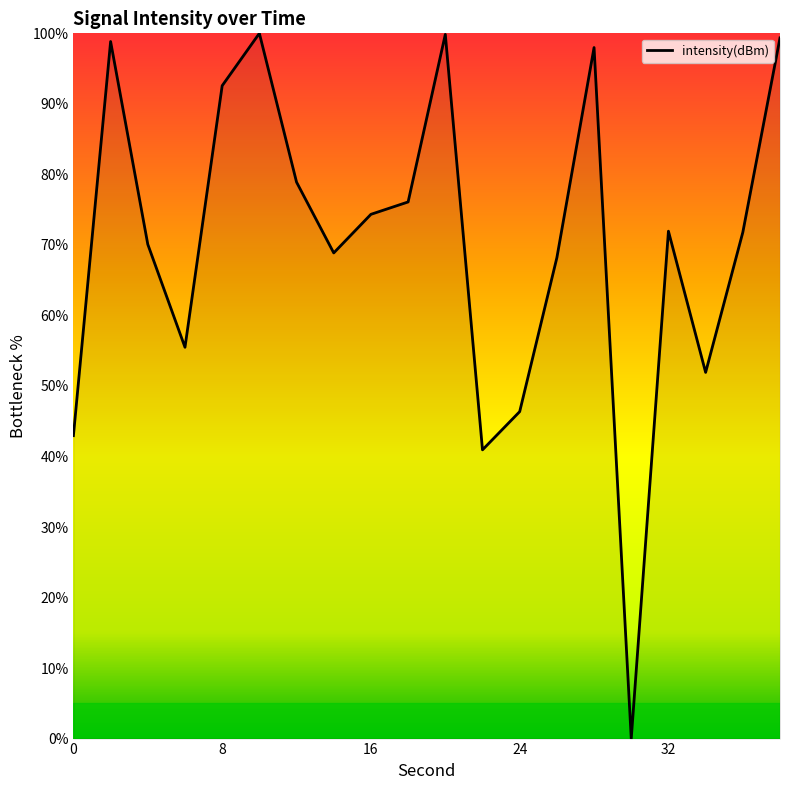

How many values exceed 71?

11